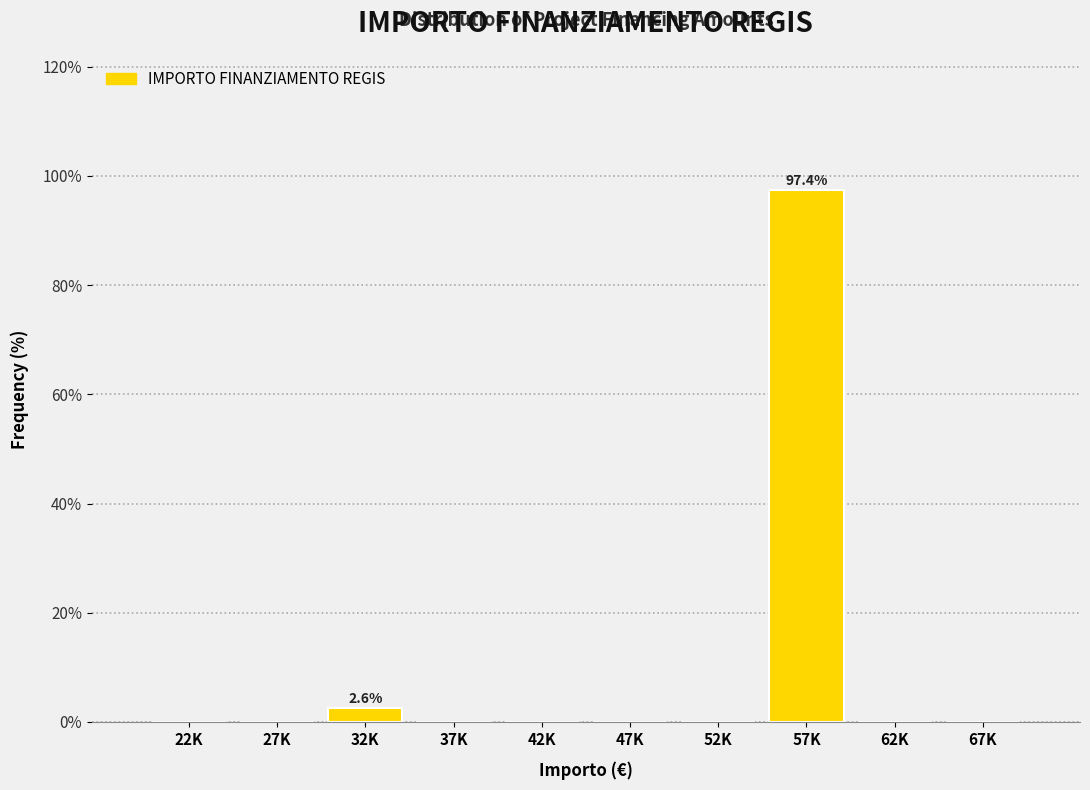

Reading right to left, what are all the values shown in this chart?

67K=0.0	62K=0.0	57K=97.4	52K=0.0	47K=0.0	42K=0.0	37K=0.0	32K=2.6	27K=0.0	22K=0.0